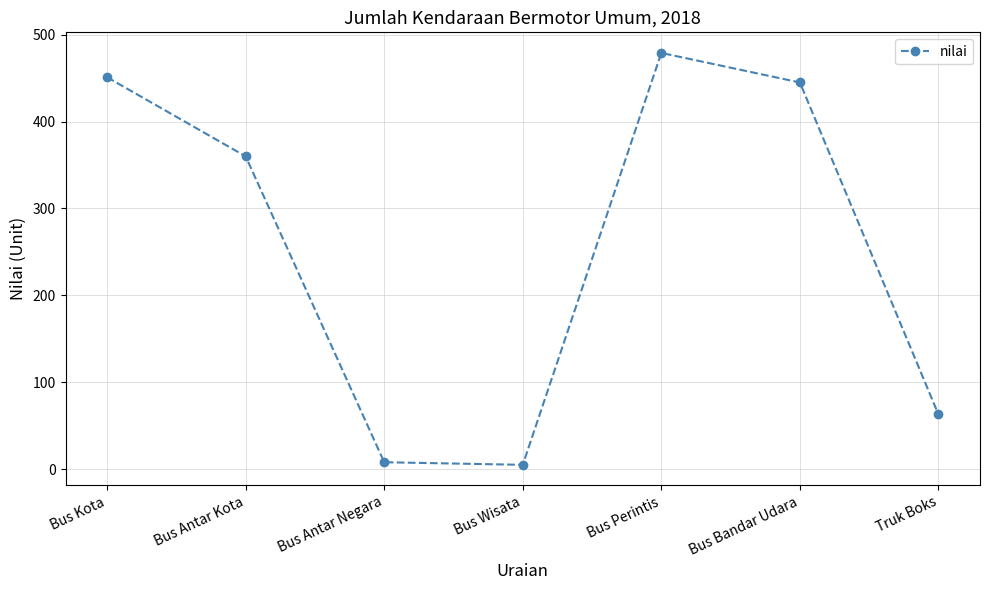

How many series are shown in this chart?

1